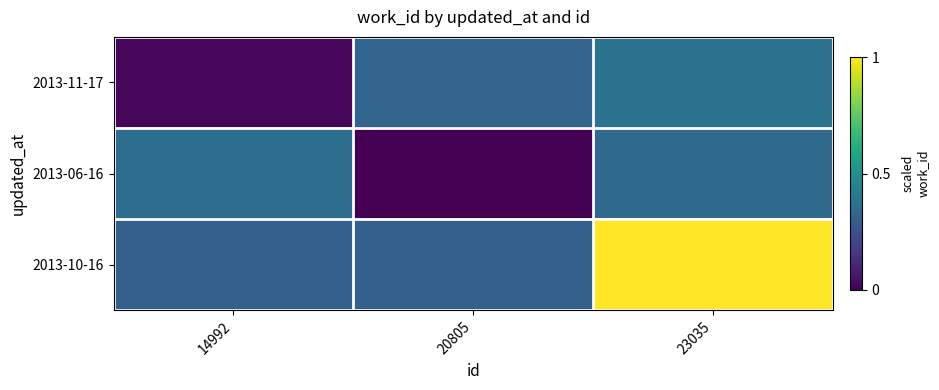

Between 14992 and 20805, which is larger?

20805